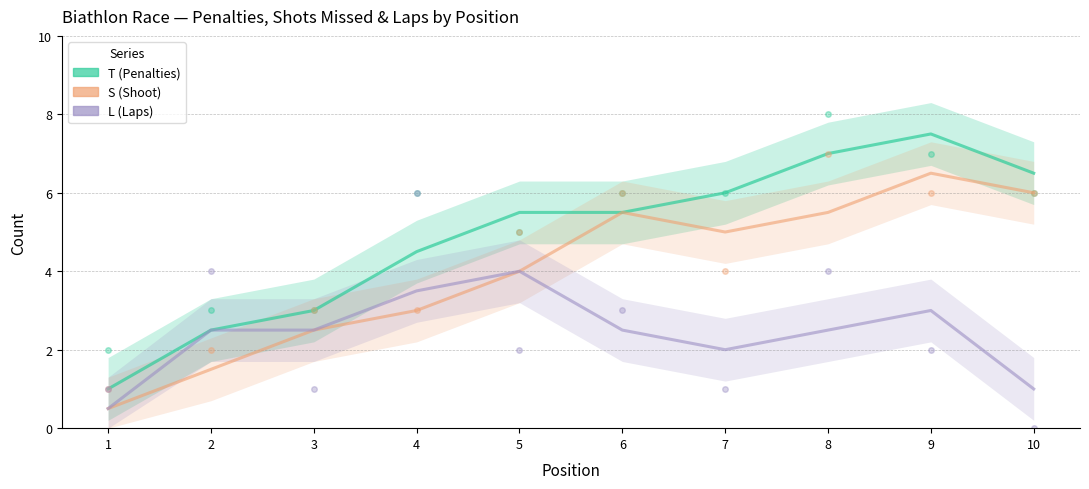

Does the chart display data point markers on the line(s)?

No